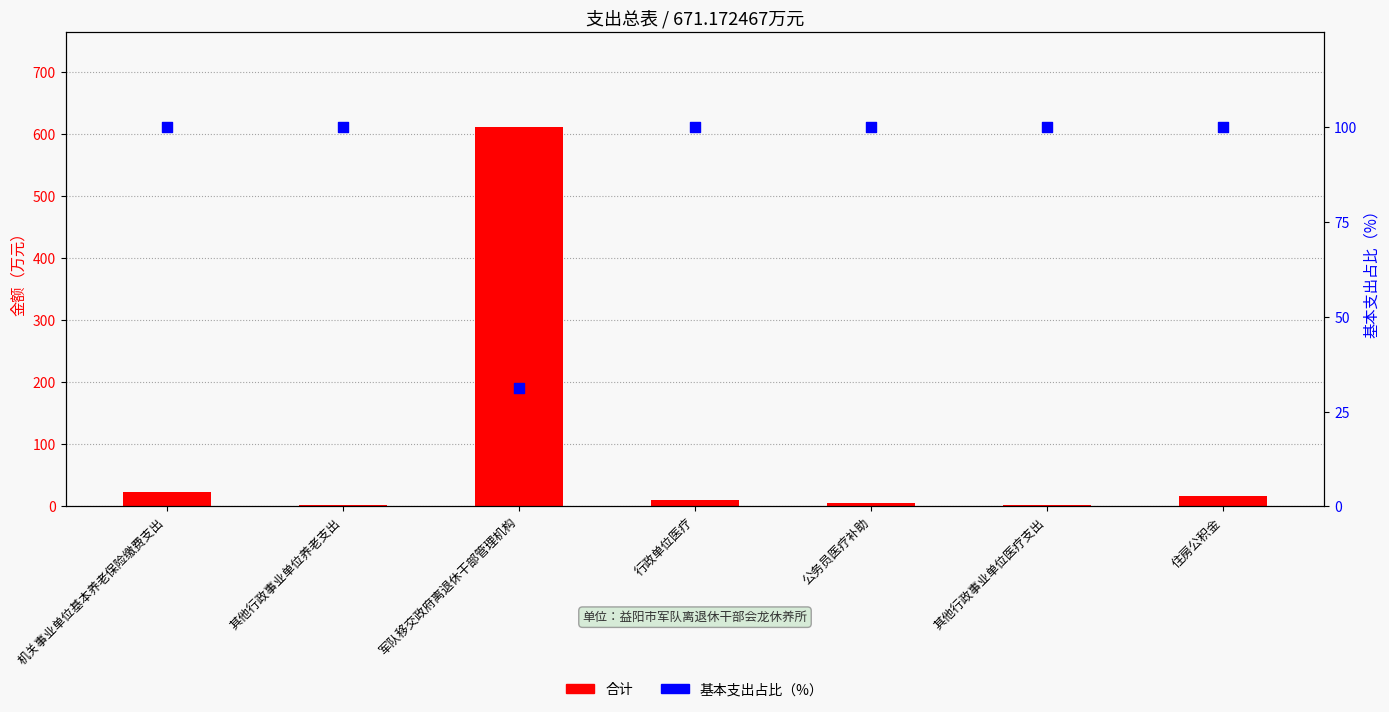

What is the total value across all series at 其他行政事业单位养老支出?

101.9